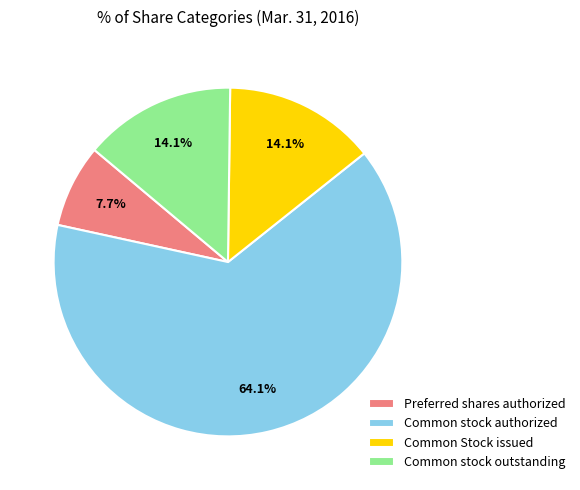

What is the majority slice?

Common stock authorized